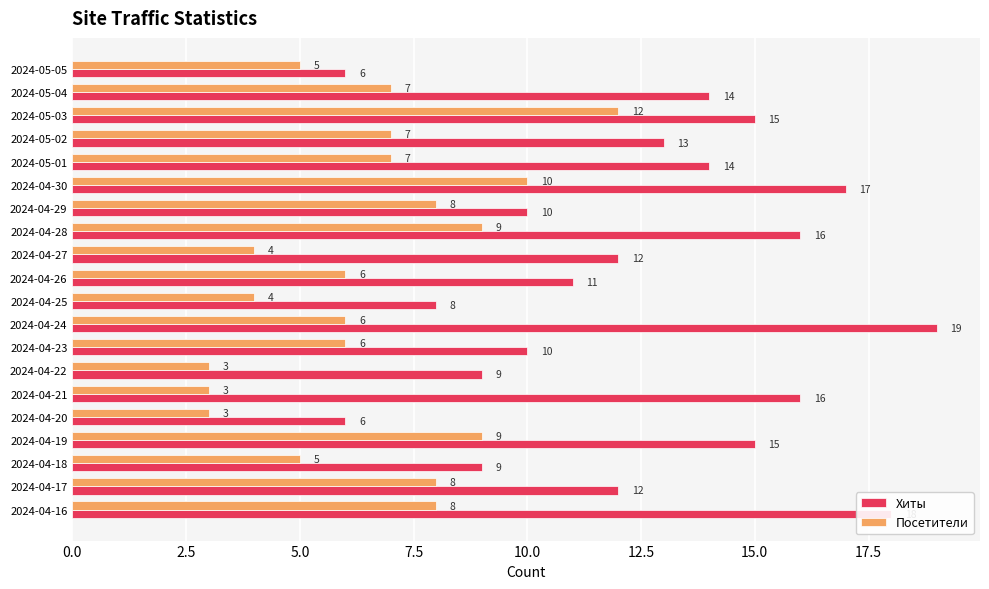

What is the difference between the maximum and minimum values in the Посетители series?

9